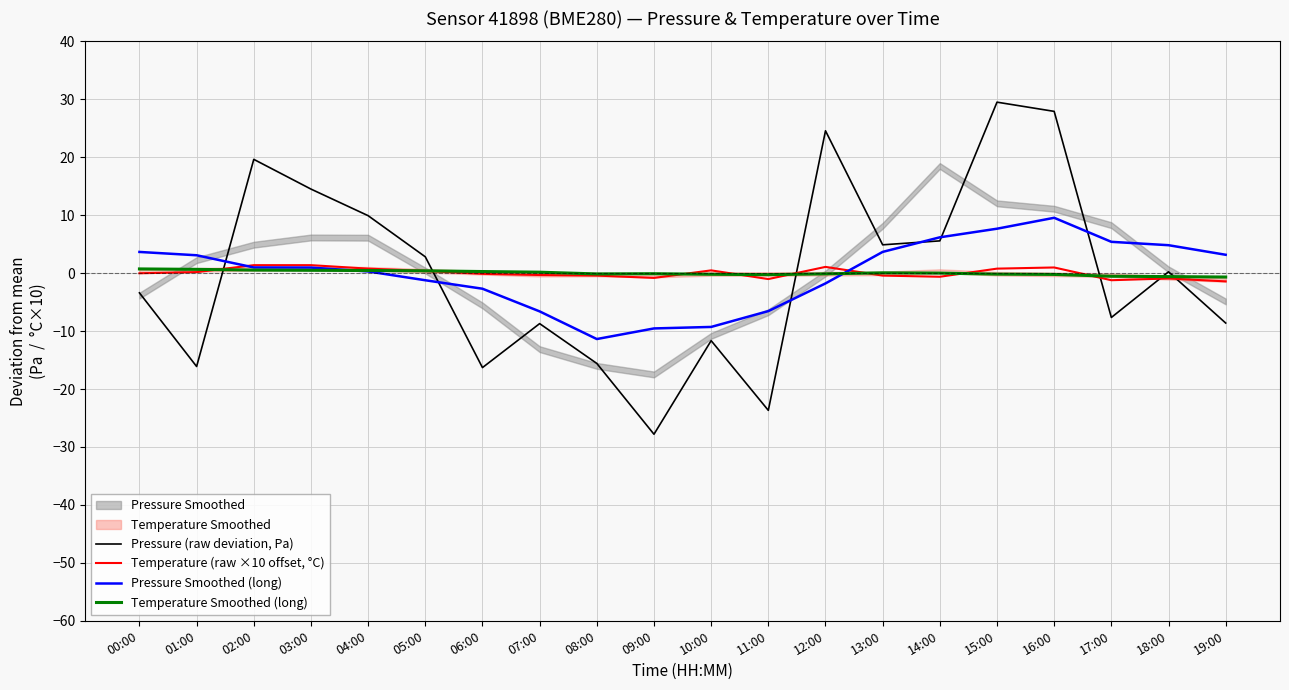

How many lines are shown in the chart?

4